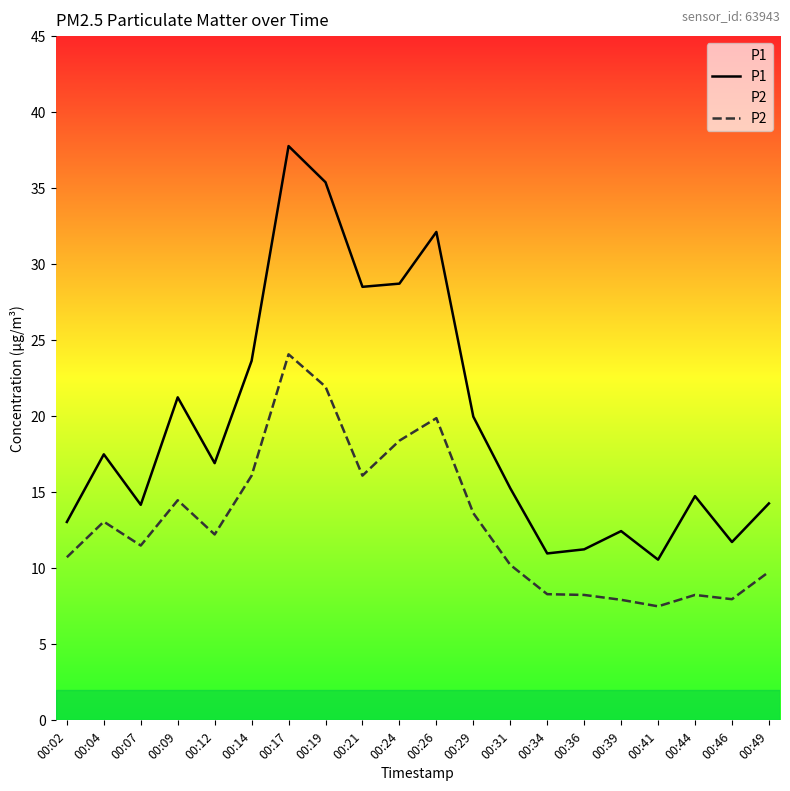

Rank the series by their maximum value, from highest to lowest.

P1, P2